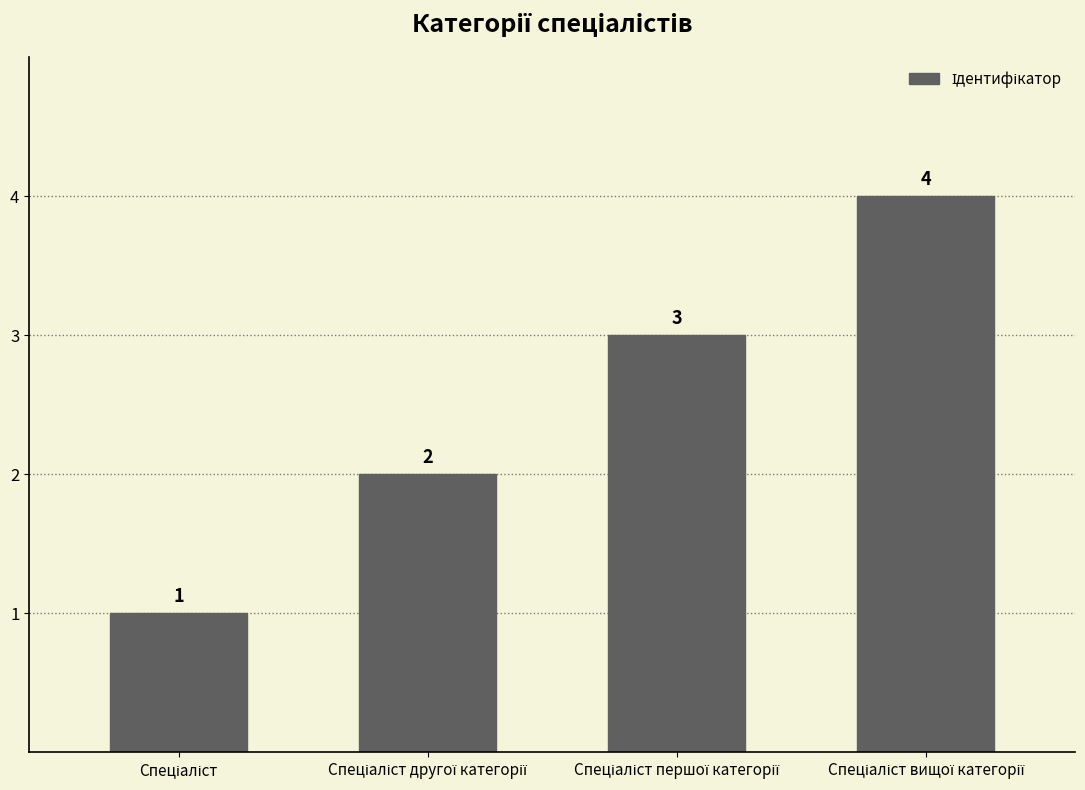

What is the maximum value shown in the chart?

4